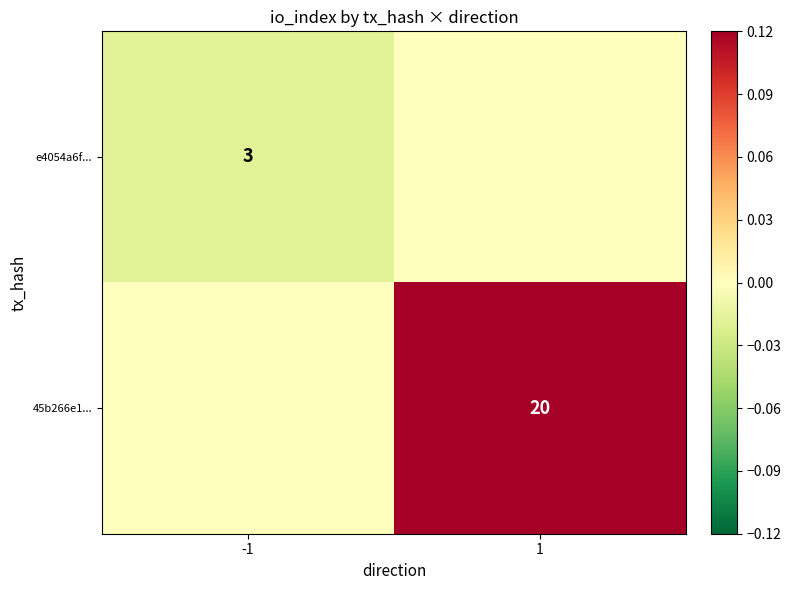

The value of e4054a6f... at -1 is 1. True or false?

False